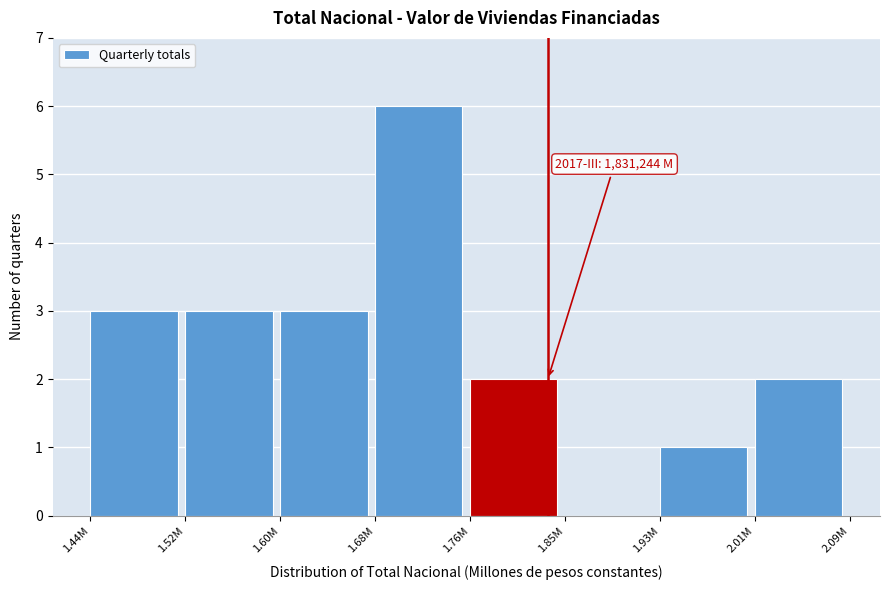

Reading left to right, transcribe all the data shown in this chart.

1.44M=3	1.52M=3	1.60M=3	1.68M=6	1.76M=2	1.85M=0	1.93M=1	2.01M=2